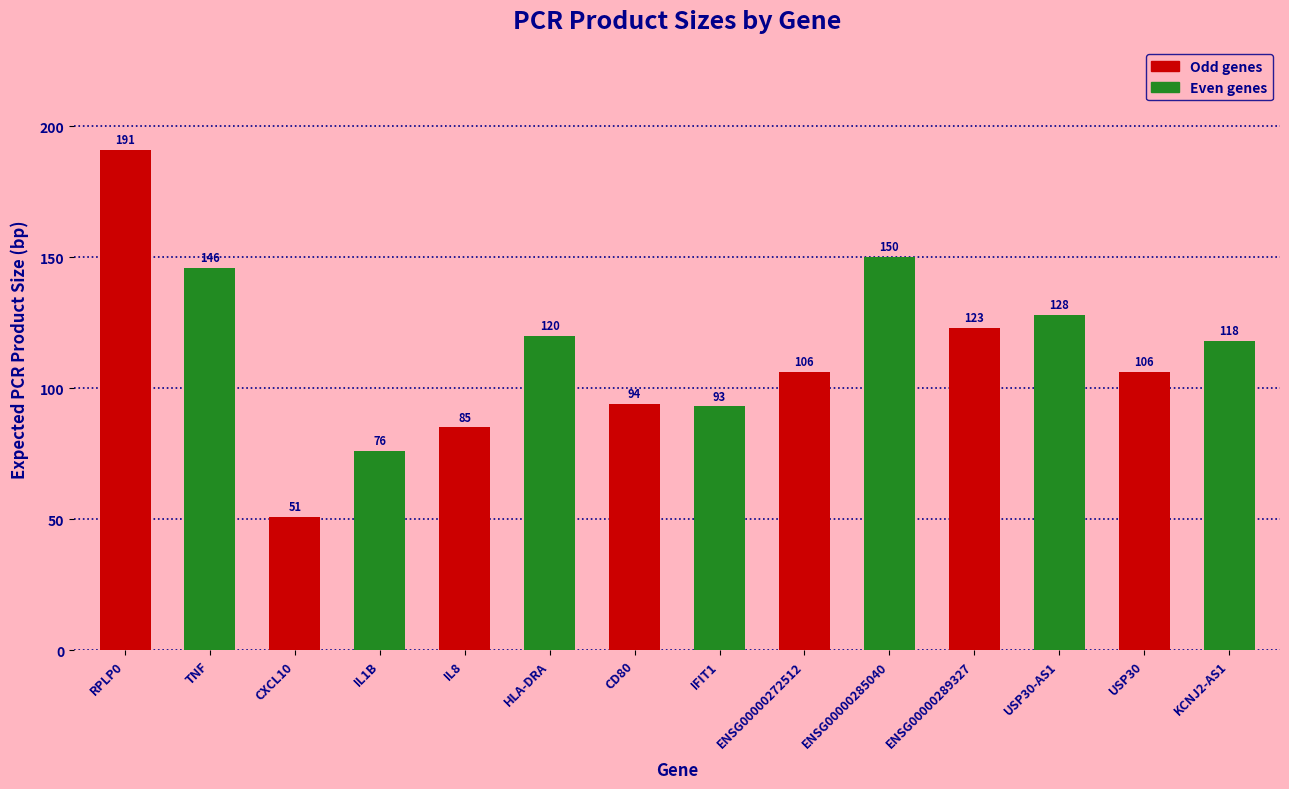

What is the greatest value displayed?

191